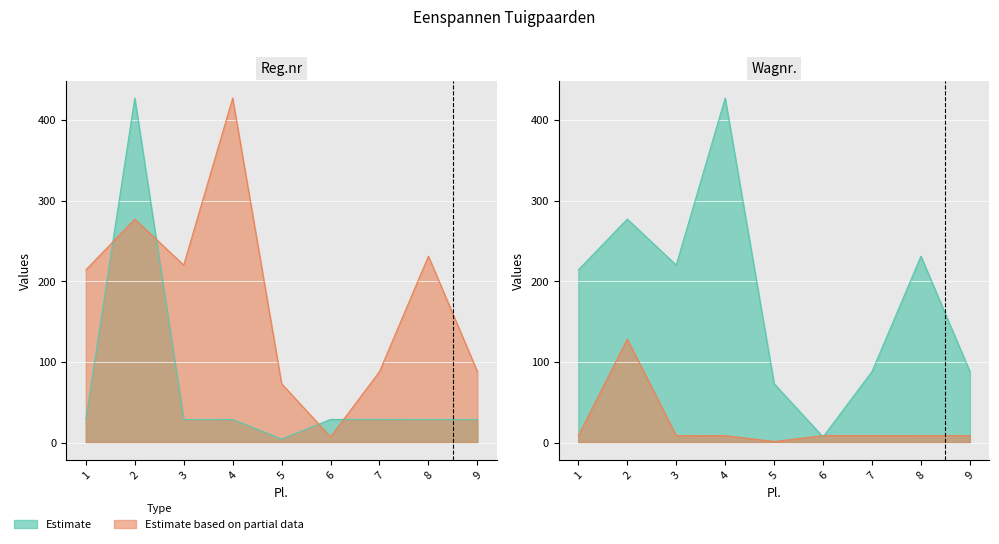

How many values in the Reg.nr series exceed 28?

8